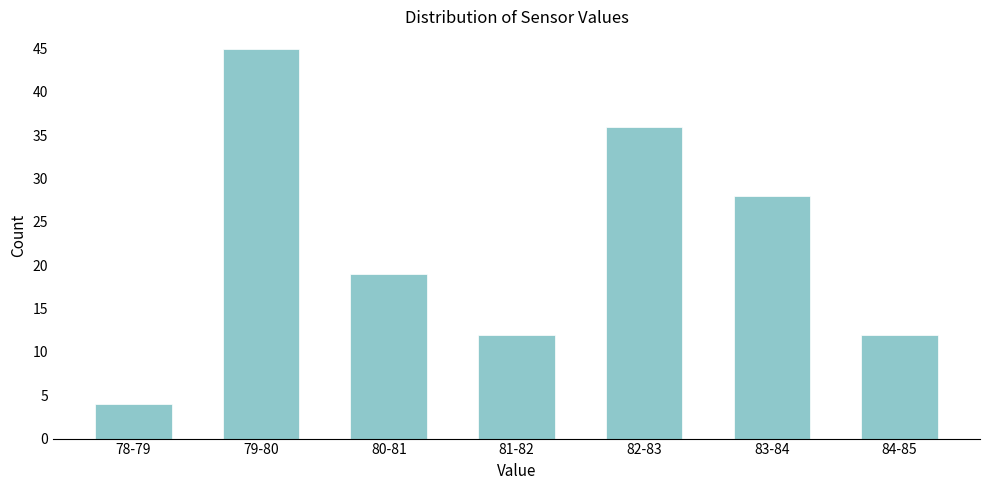

Reading right to left, transcribe all the data shown in this chart.

12	28	36	12	19	45	4